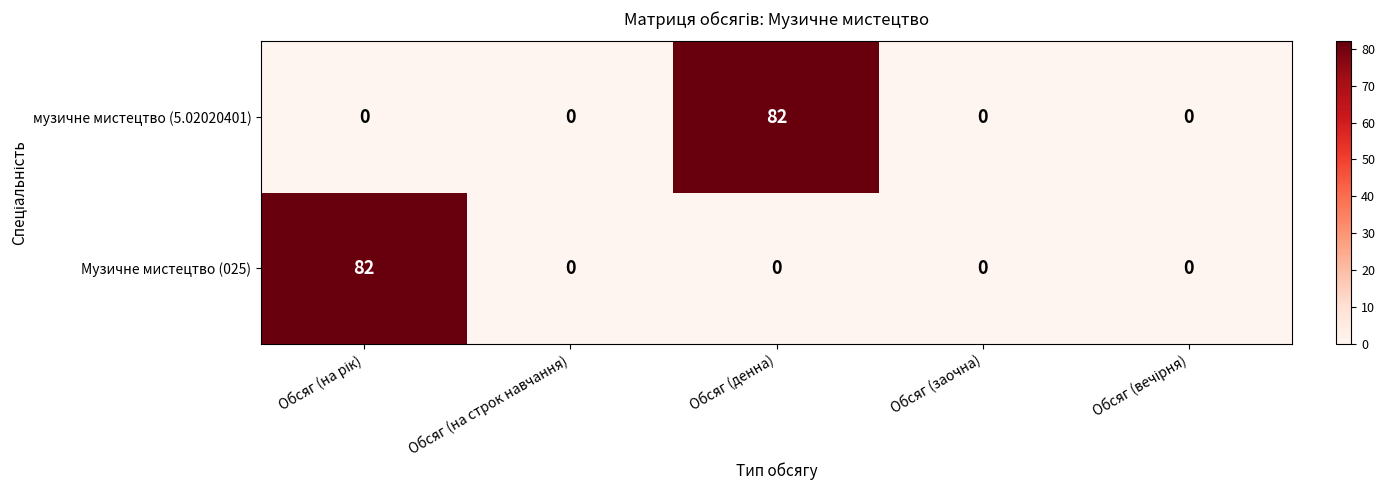

What is the spread (max minus min) of values at Обсяг (денна)?

82